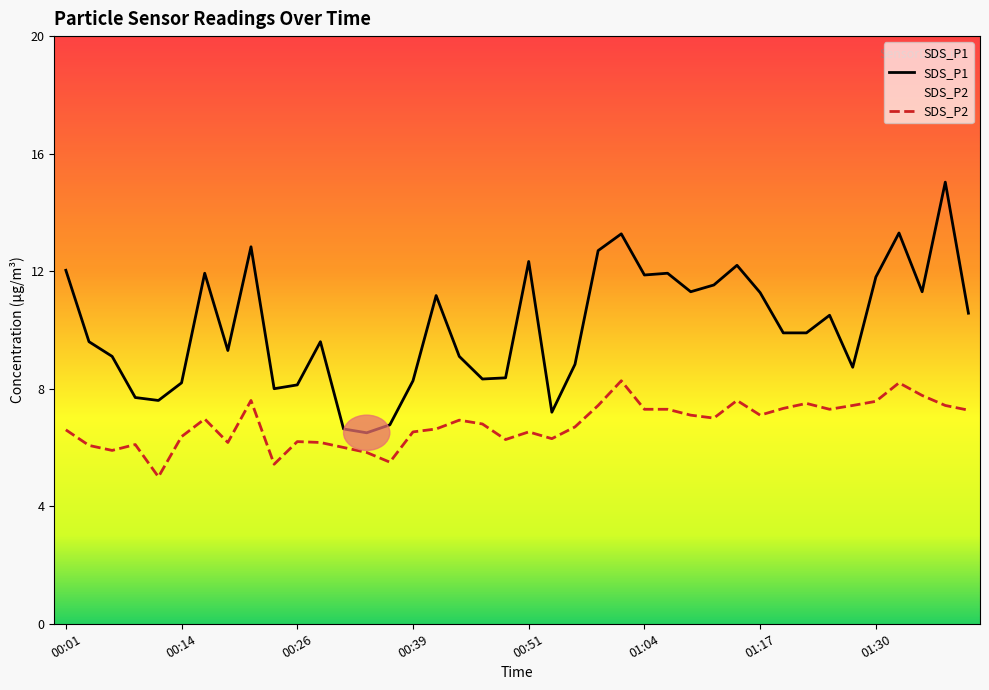

True or false: SDS_P2 has more than 2 interior local peaks.

True